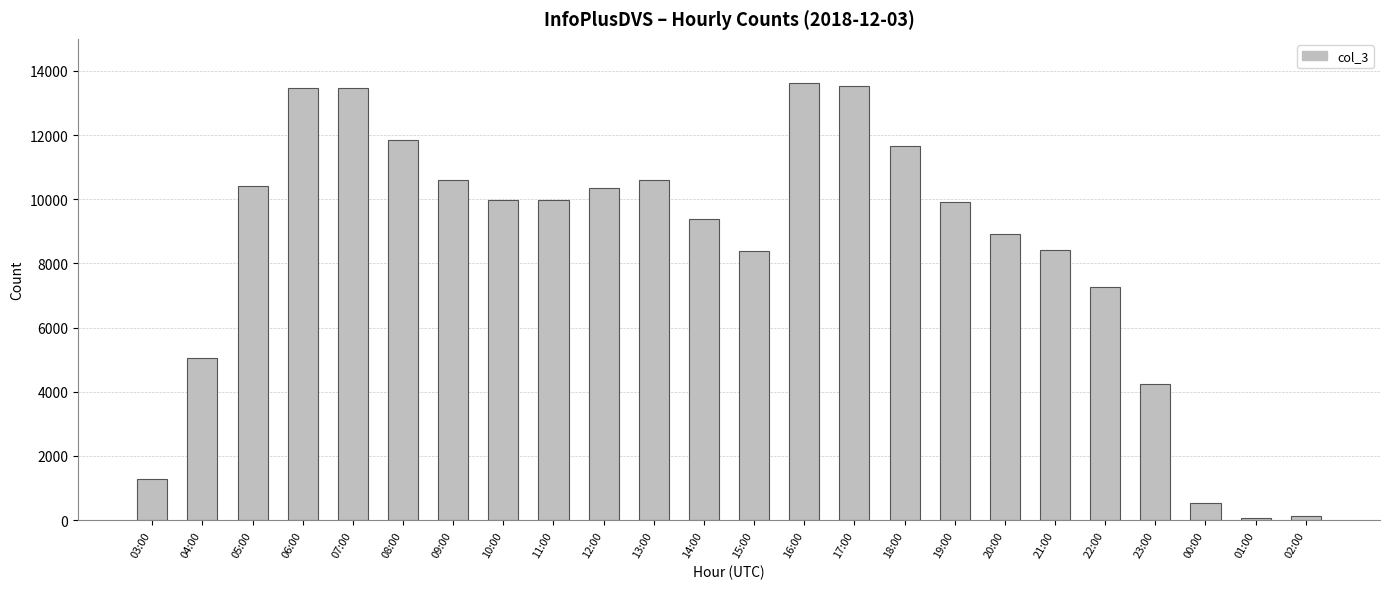

The value at 20:00 is 8924. True or false?

True